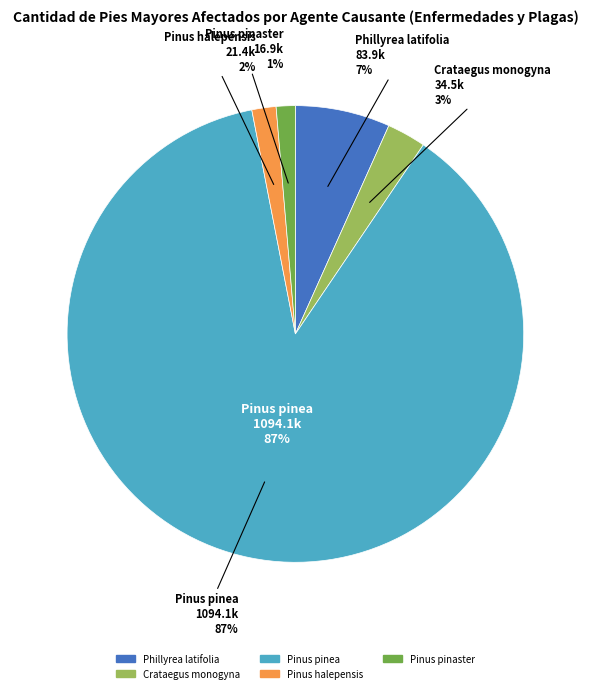

What percentage is the Pinus halepensis slice, to the nearest percent?

2%